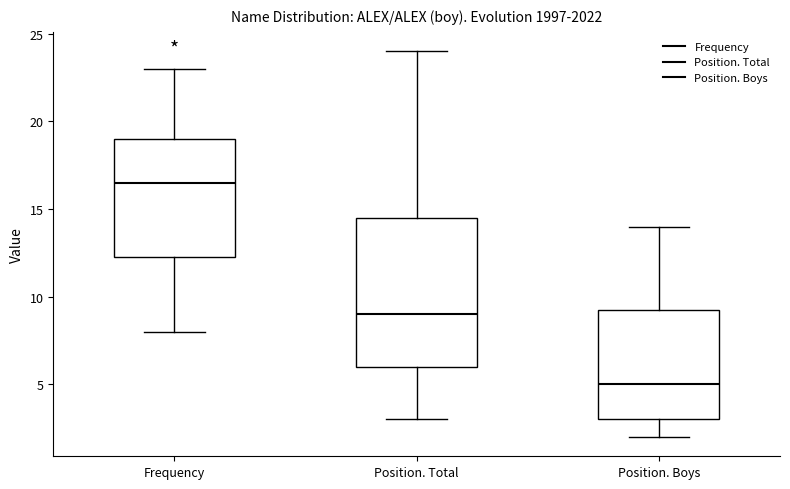

Reading left to right, read every box against the y-axis: the position of its median line, the range the box covers, and the ends of its whiskers. The values are not printed on the chart, so give them approximately, as read against the axis.

Frequency: median 16.5, box 12.5 to 19.0, whiskers 8.0 to 23.0
Position. Total: median 9.0, box 6.0 to 14.5, whiskers 3.0 to 24.0
Position. Boys: median 5.0, box 3.0 to 9.5, whiskers 2.0 to 14.0